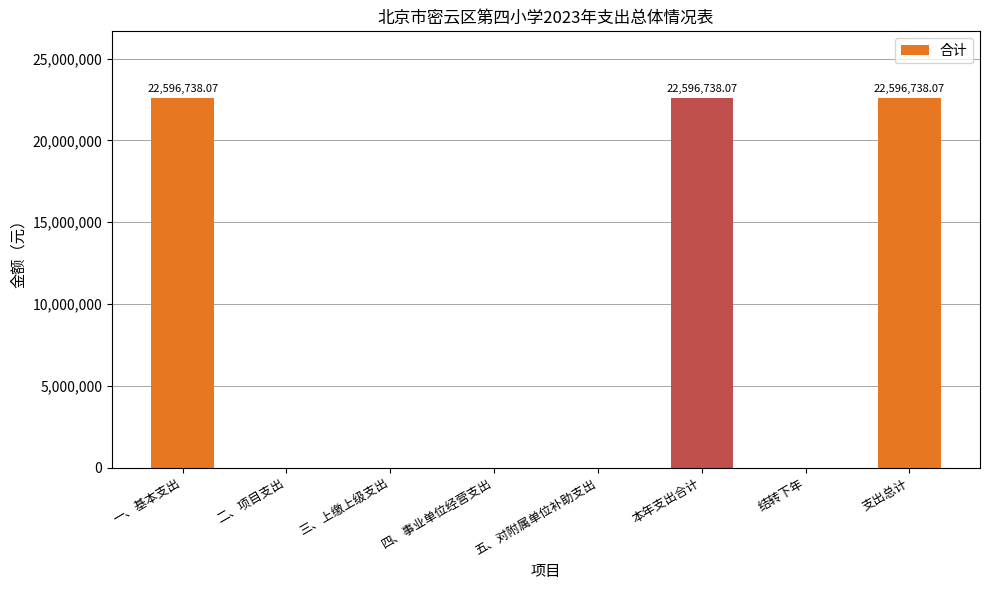

What is the sum of all values?

67790214.2